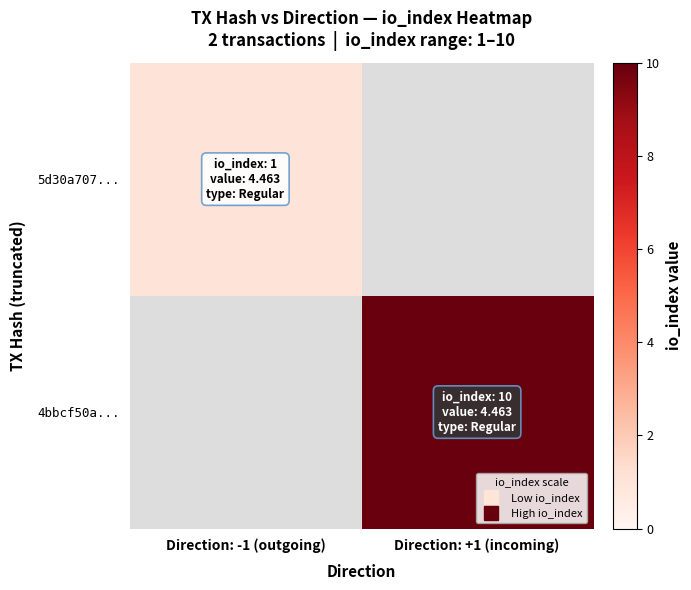

Which series changed the most between Direction: -1 (outgoing) and Direction: +1 (incoming)?

4bbcf50a...